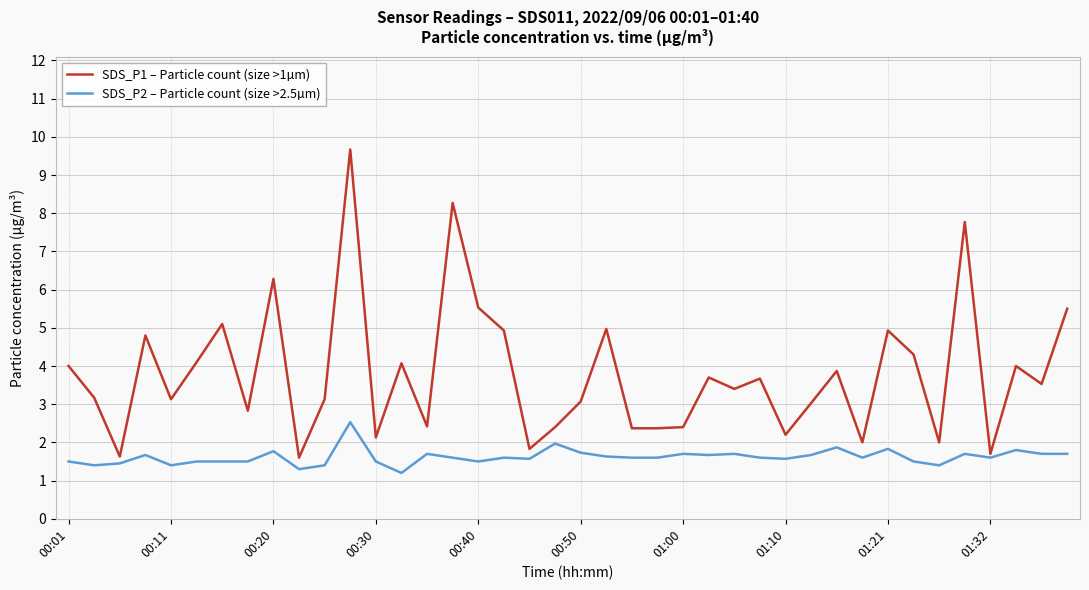

What is the maximum value for SDS_P1 – Particle count (size >1µm)?

9.7